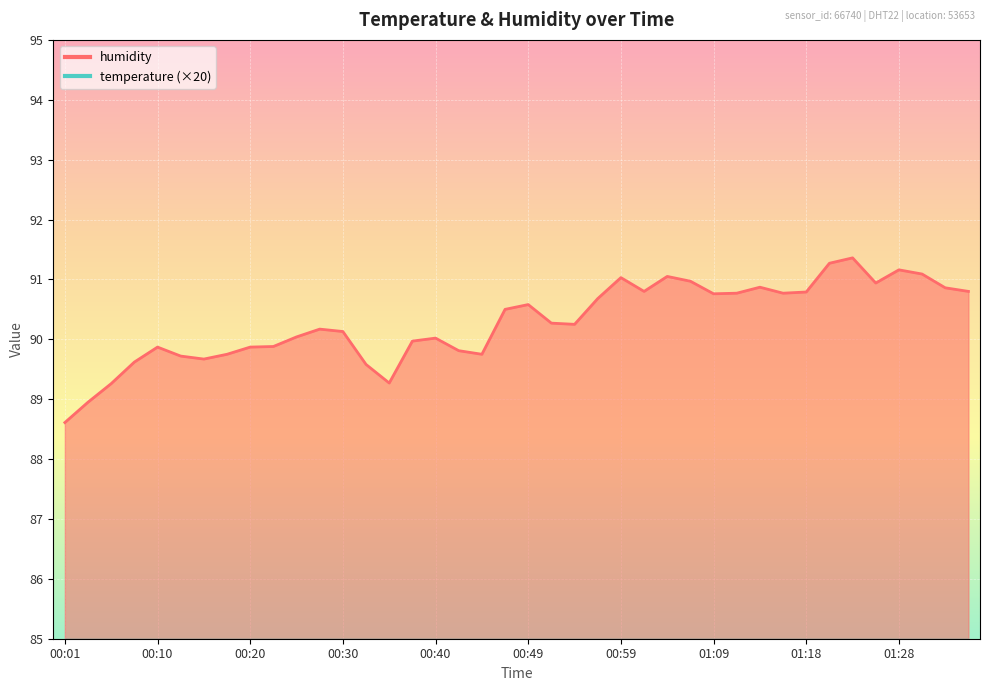

What is the sum of all humidity values?

3611.5